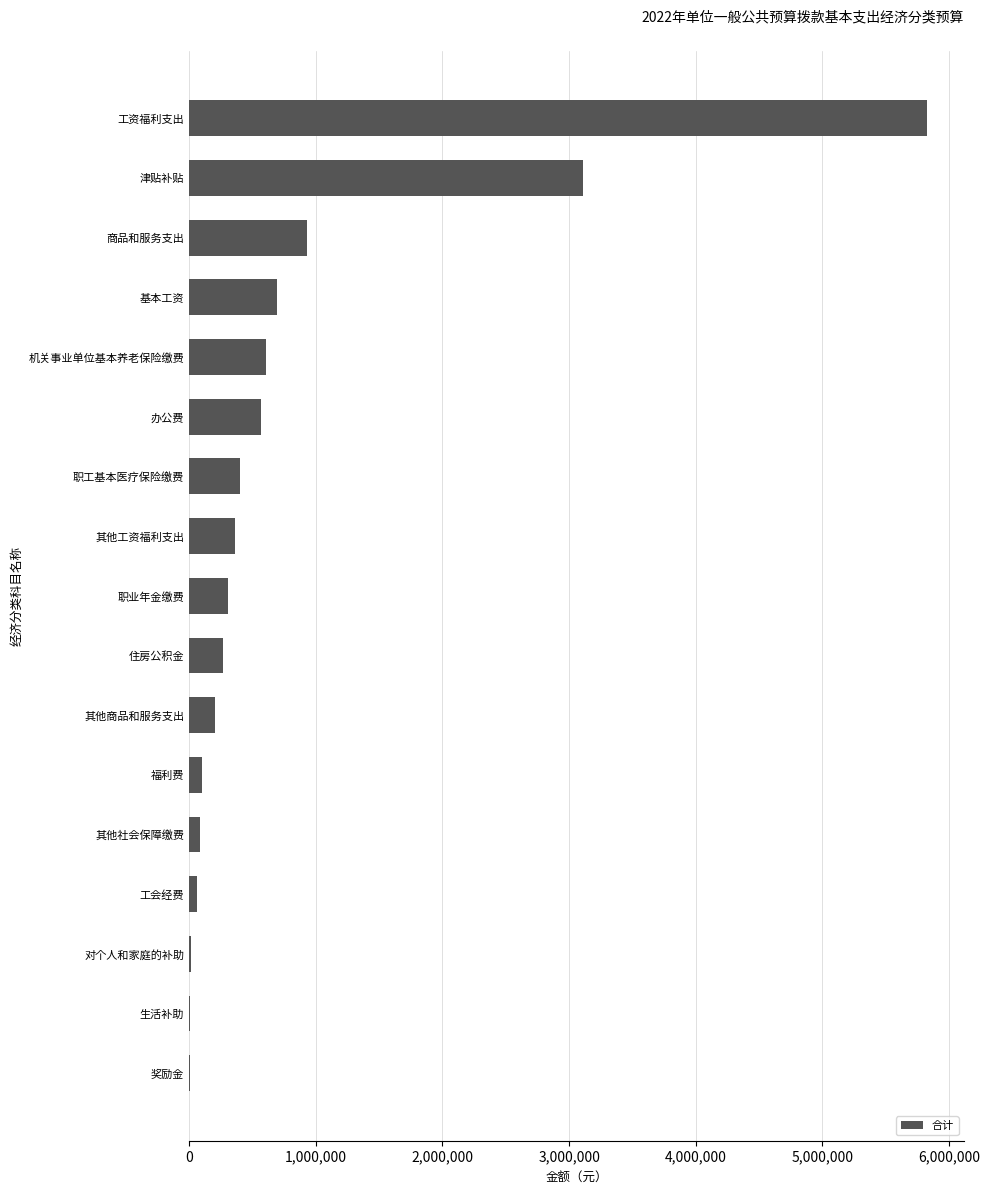

What is the greatest value displayed?

5827700